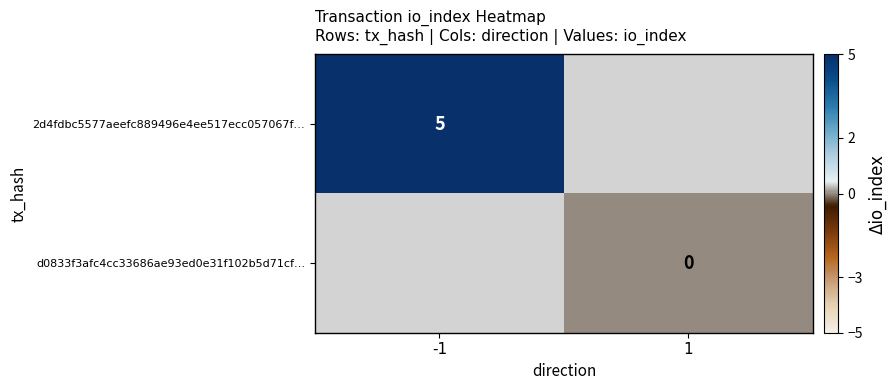

Is it true that 2d4fdbc5577aeefc889496e4ee517ecc057067f… equals 5 at -1?

True